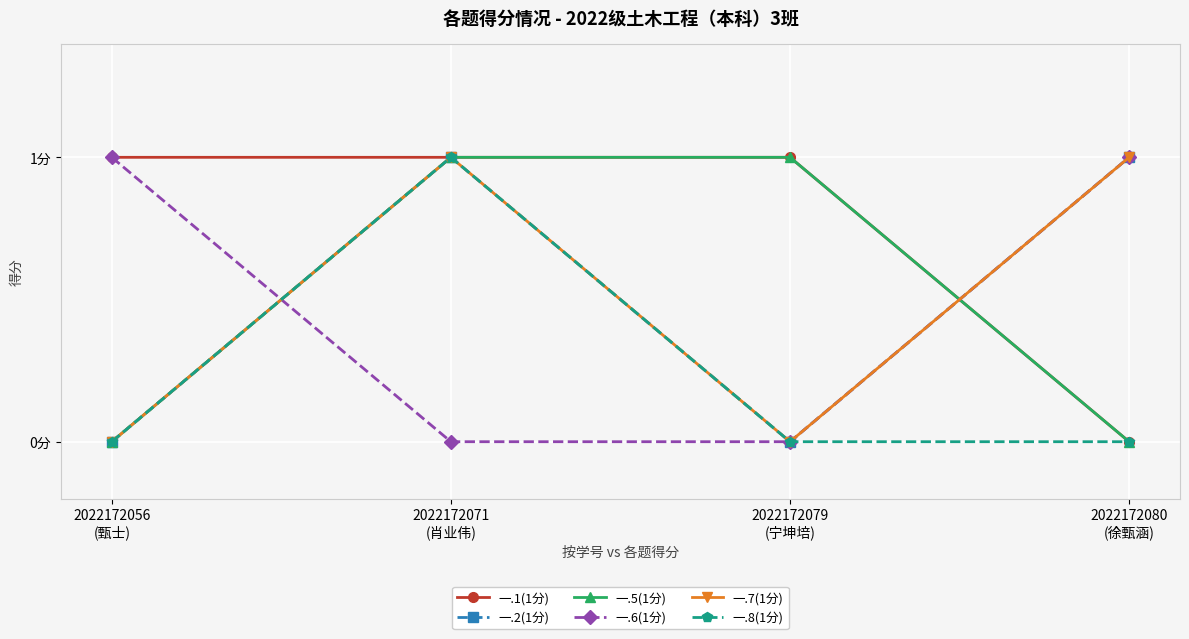

True or false: 一.2(1分) has more than 0 interior local peaks.

True